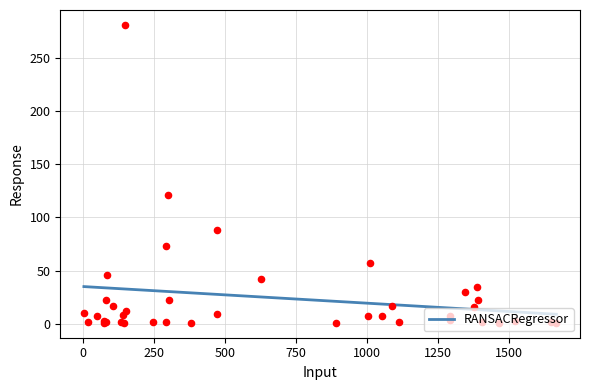

What is the maximum value for RANSACRegressor?

35.1